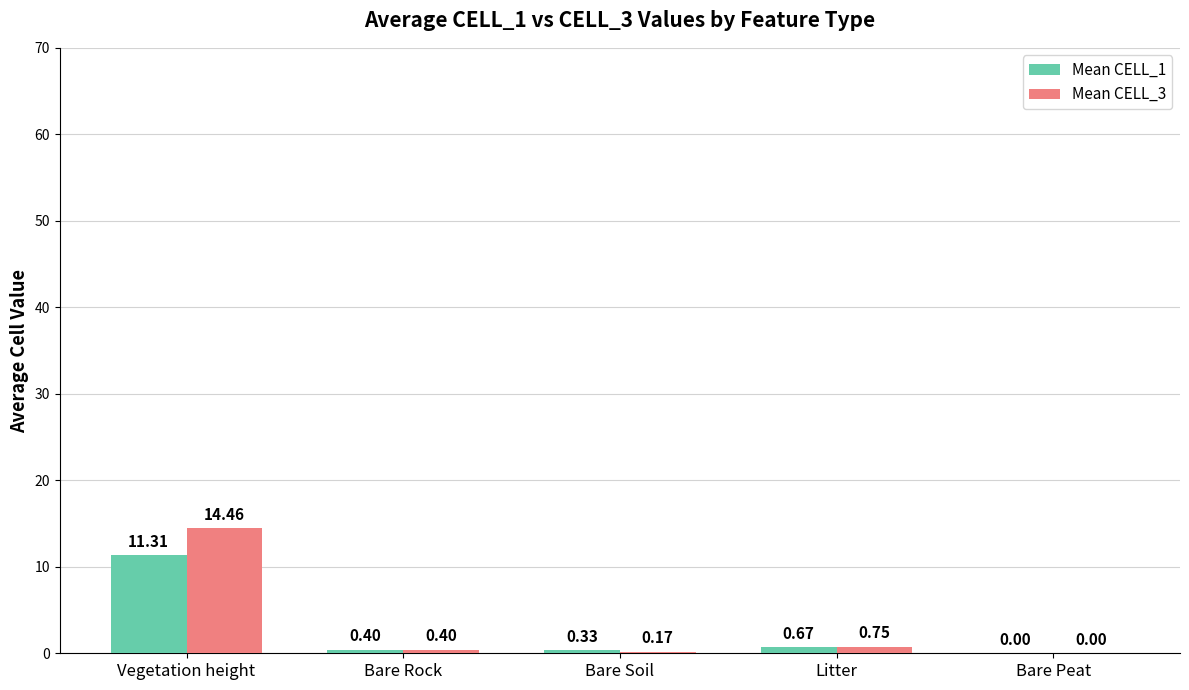

How many series are shown in this chart?

2